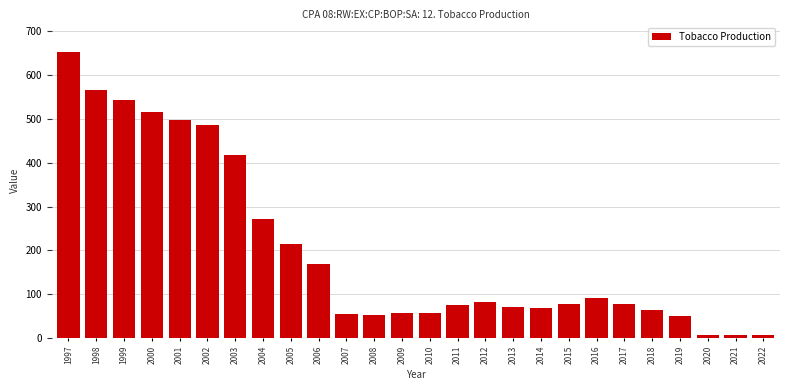

What is the difference between the maximum and minimum values?

645